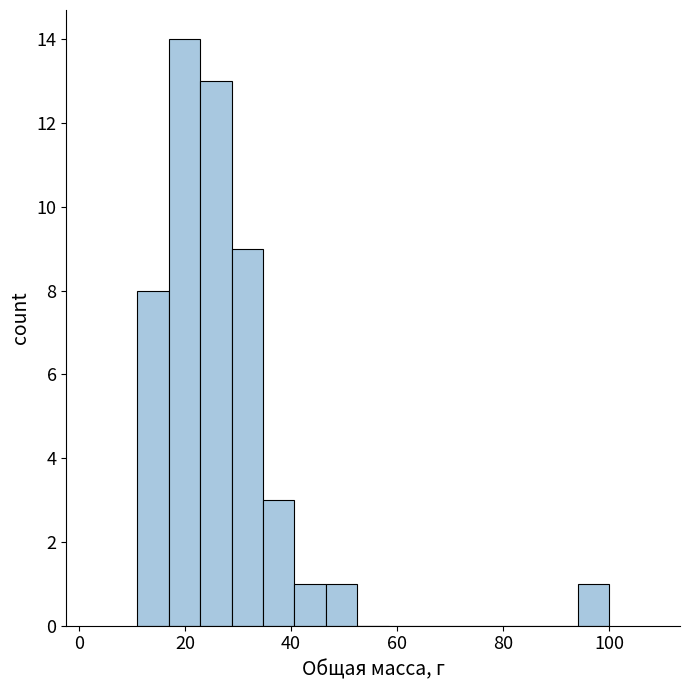

Around what value on the x-axis is the tallest bar? Give the approximate position of its centre, as read against the axis.

20